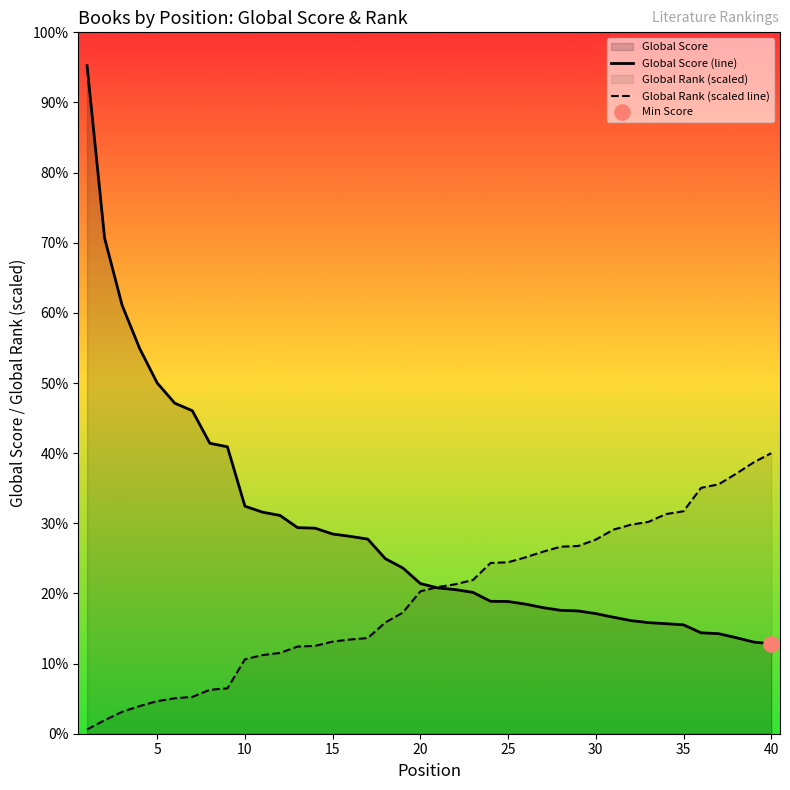

Which series has the widest spread of Y values?

Global Score (line)